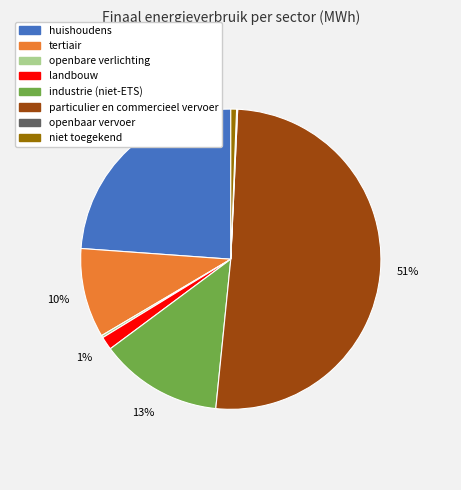

Do landbouw and industrie (niet-ETS) together represent more than half of the pie?

No